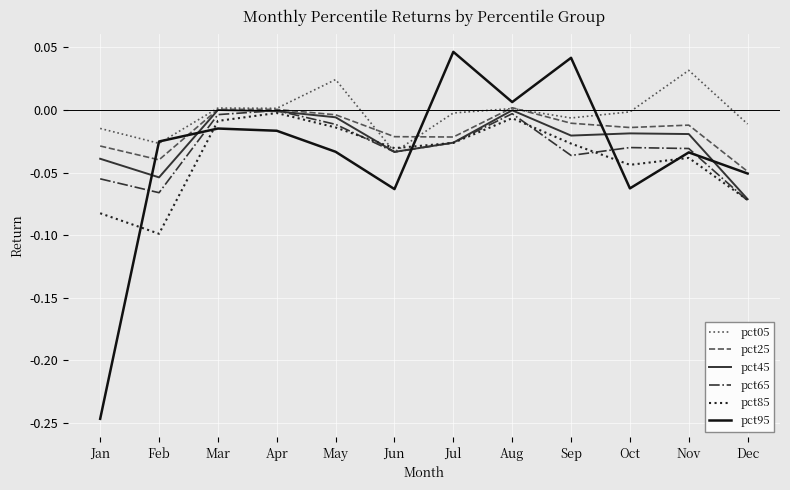

Which series has the largest range (max minus min)?

pct95